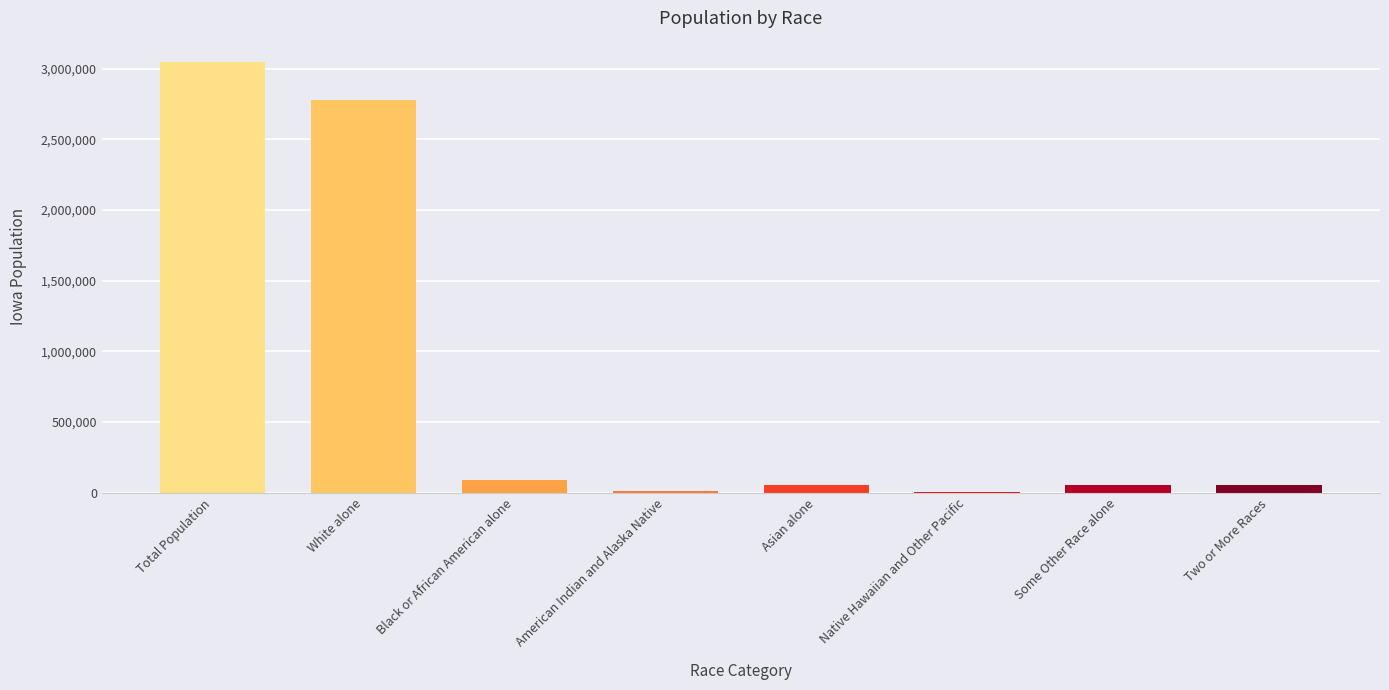

What is the sum of all values?

6092710